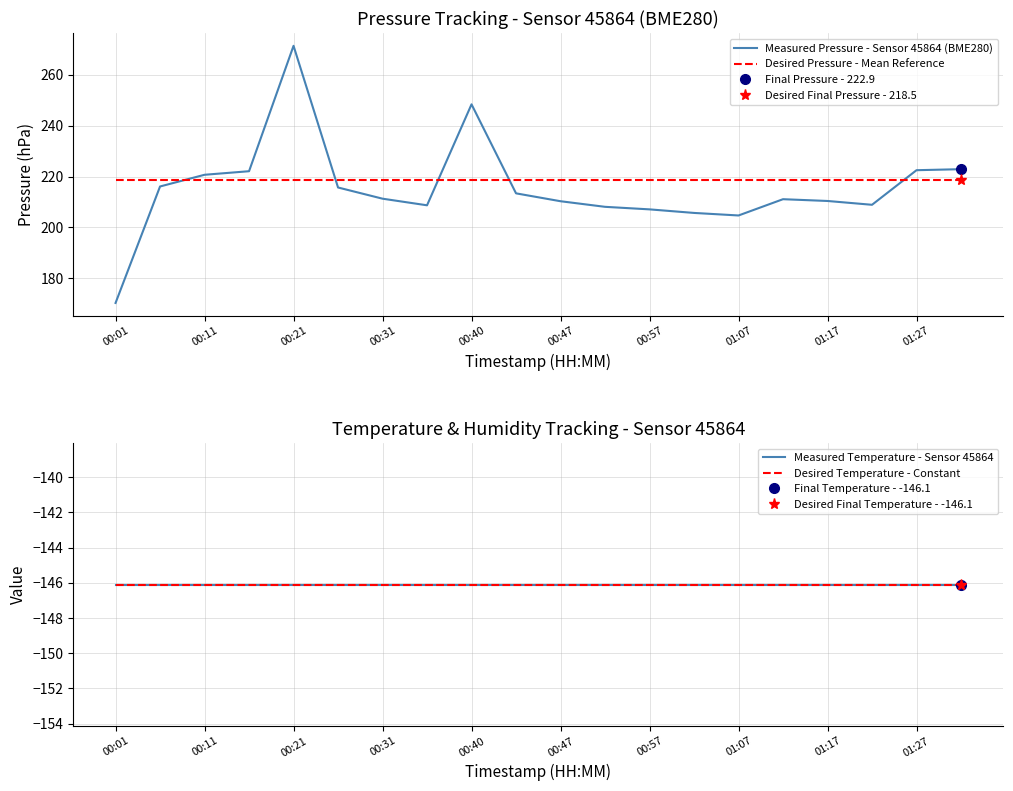

What is the minimum value for Desired Pressure - Mean Reference?

218.5